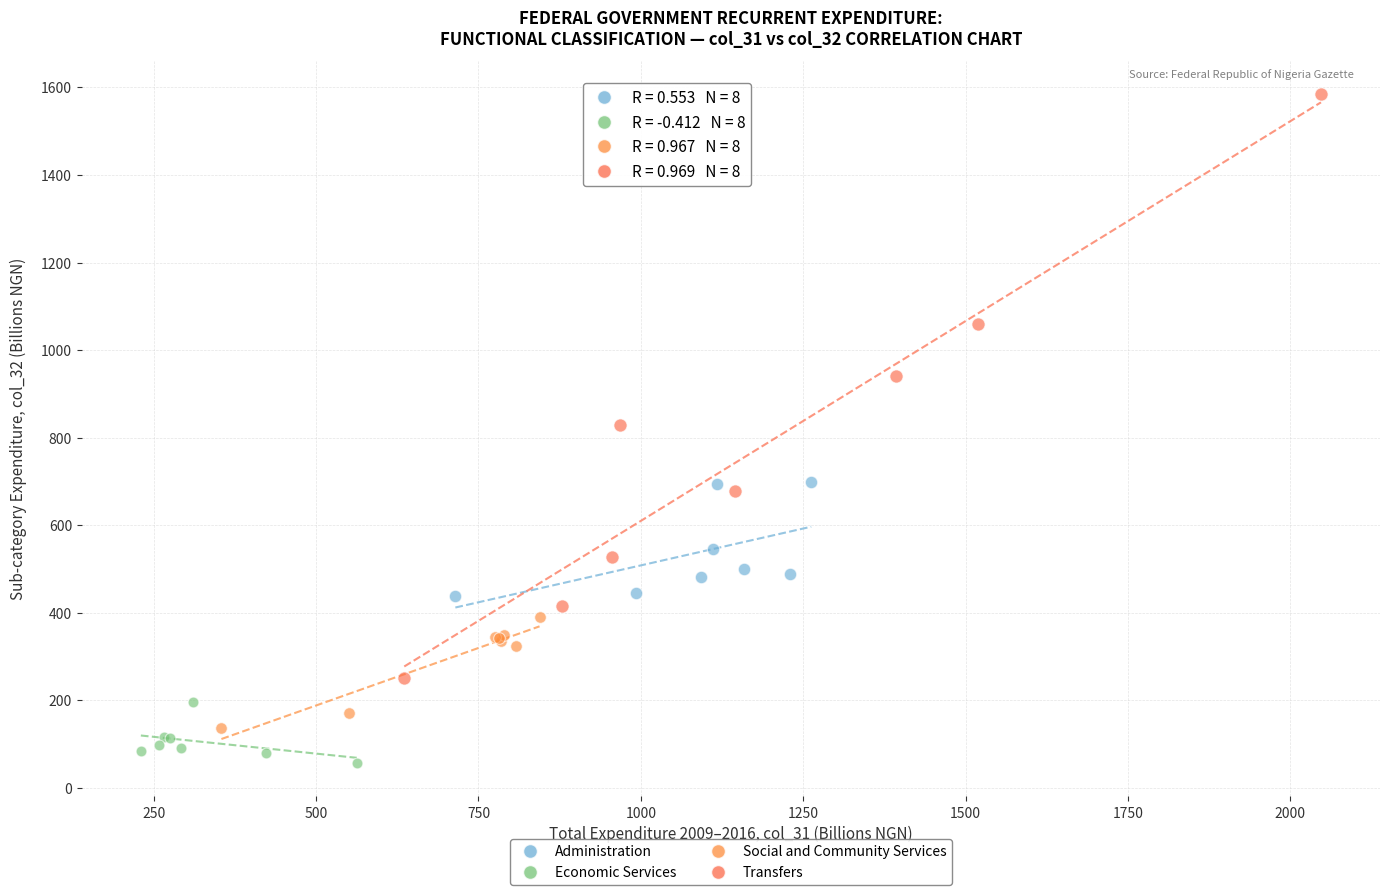

Which series contains the lowest Y value?

Economic Services